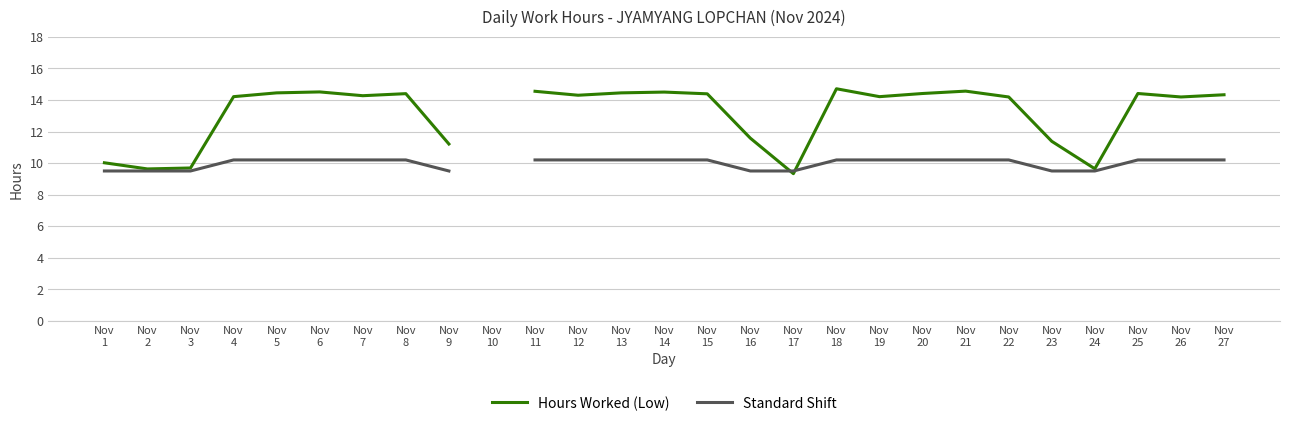

What is the sum of the Standard Shift values at Nov
4 and Nov
13?

20.4